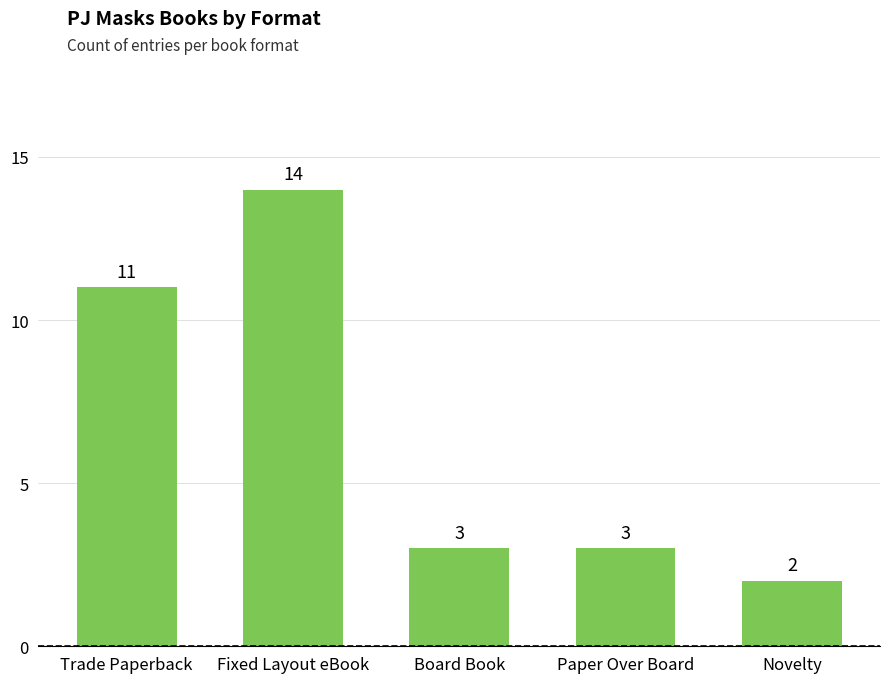

Are the bars horizontal?

No